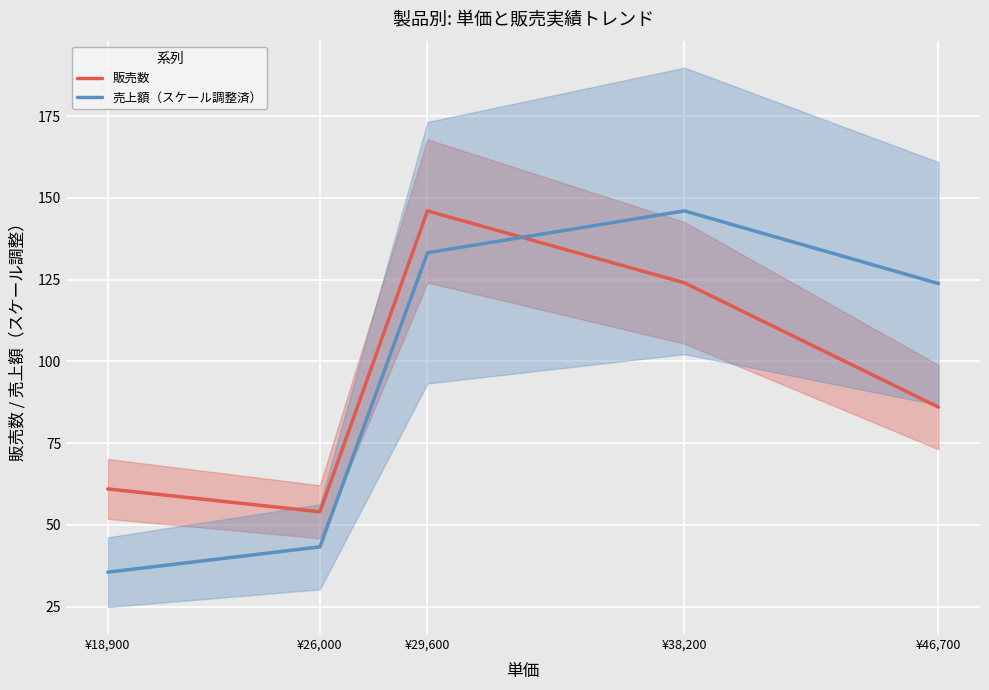

True or false: 売上額（スケール調整済） has a value of 230.8 at ¥29,600.

False